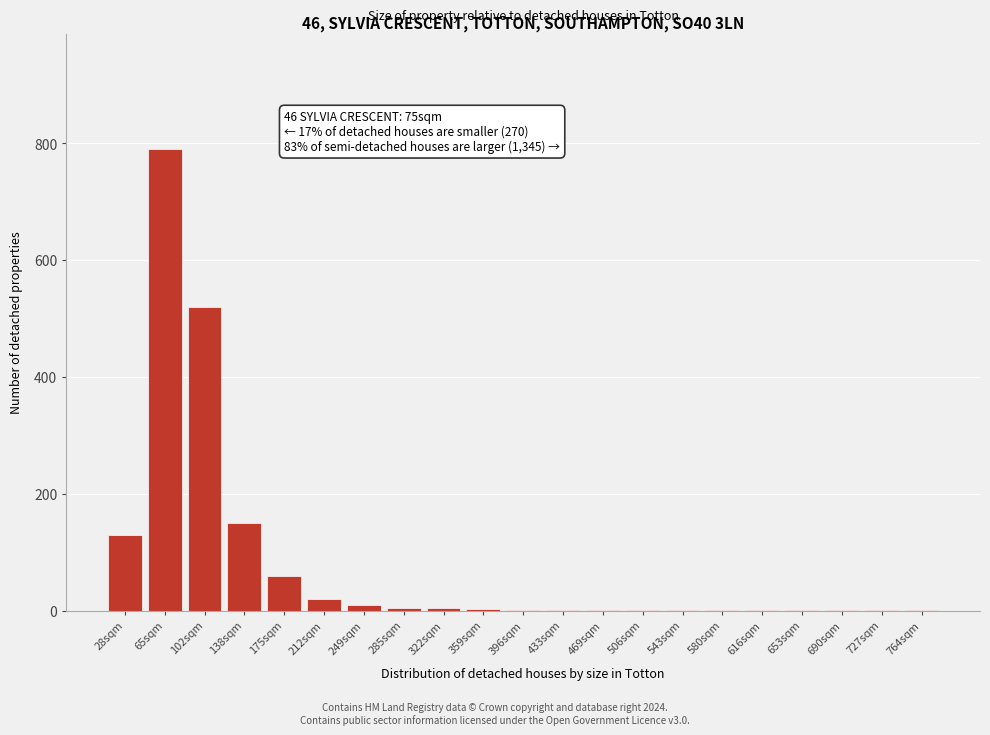

At which category does the chart reach its peak across all series?

65sqm